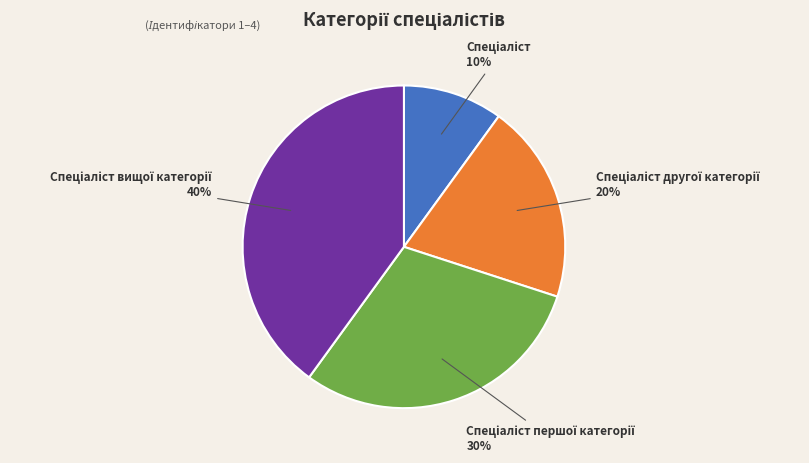

Is there any slice that represents more than half of the pie?

No